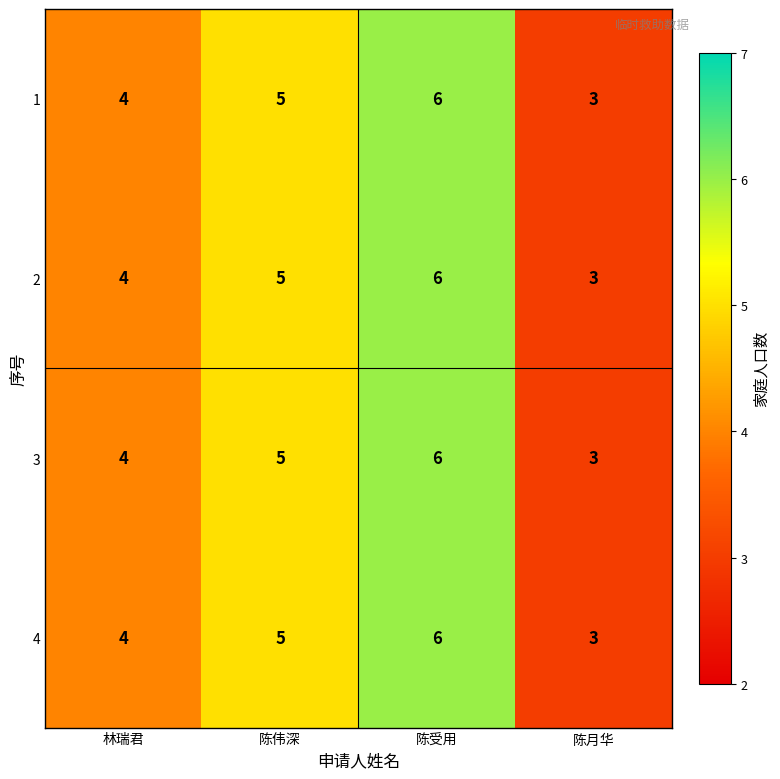

What is the greatest value displayed?

6